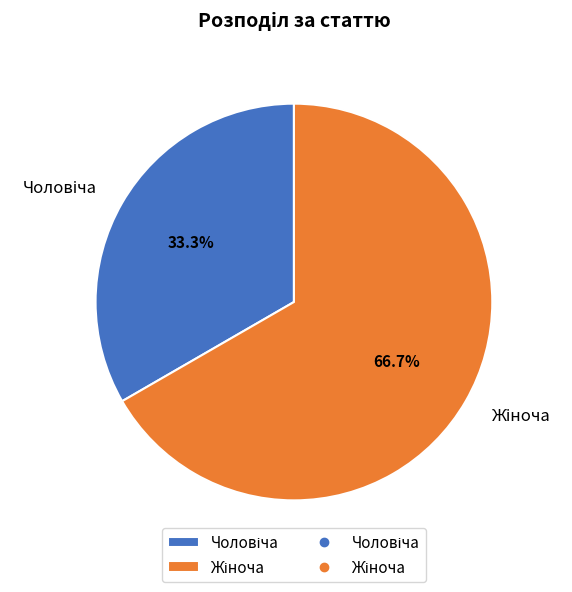

Is there any slice that represents more than half of the pie?

Yes